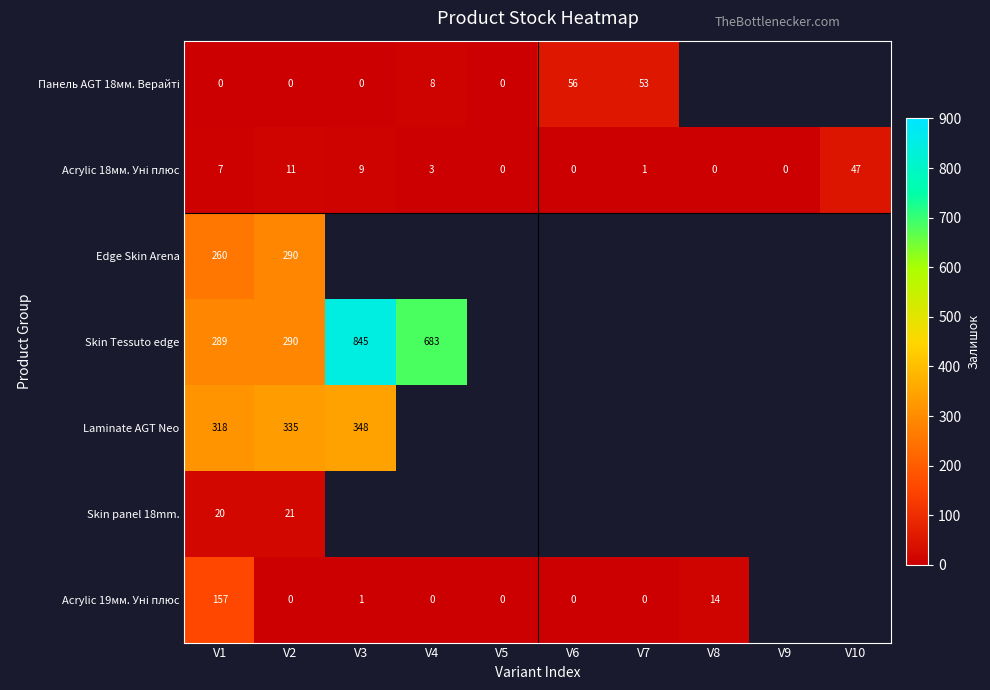

True or false: Skin Tessuto edge has a value of 683 at V4.

True